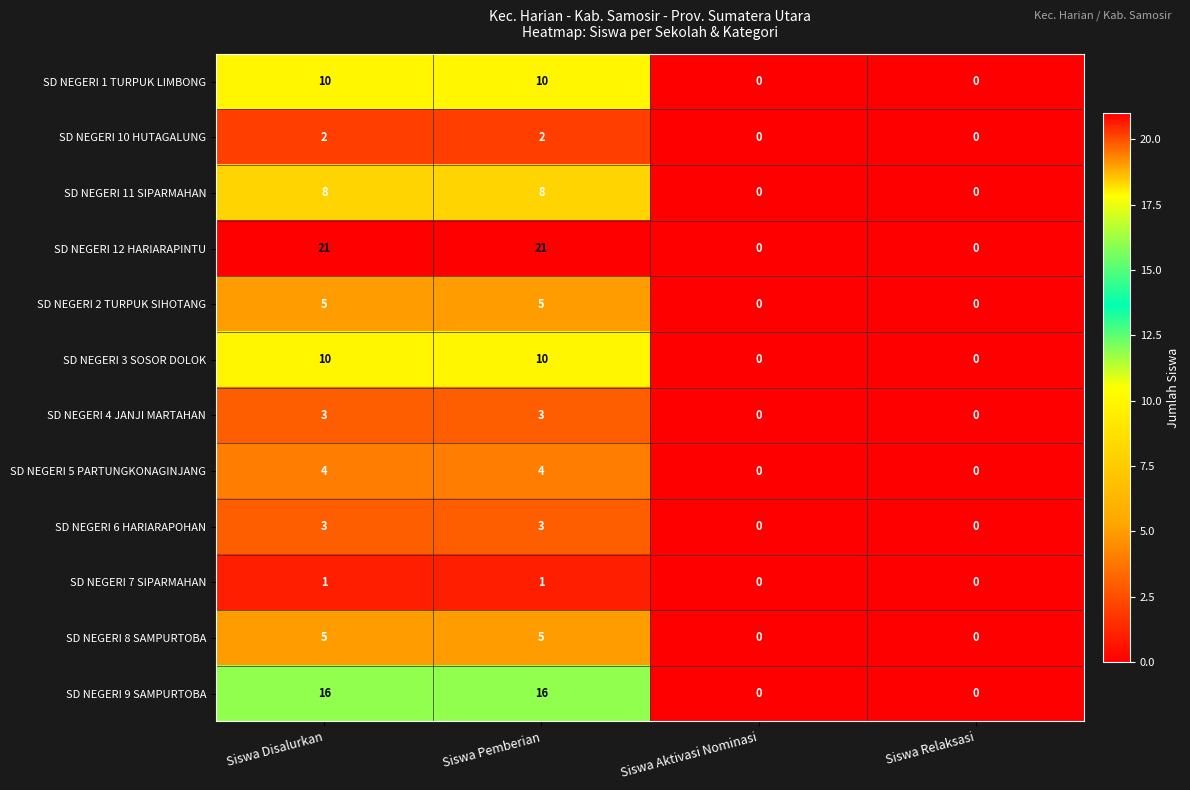

What is the average value of the SD NEGERI 1 TURPUK LIMBONG series?

5